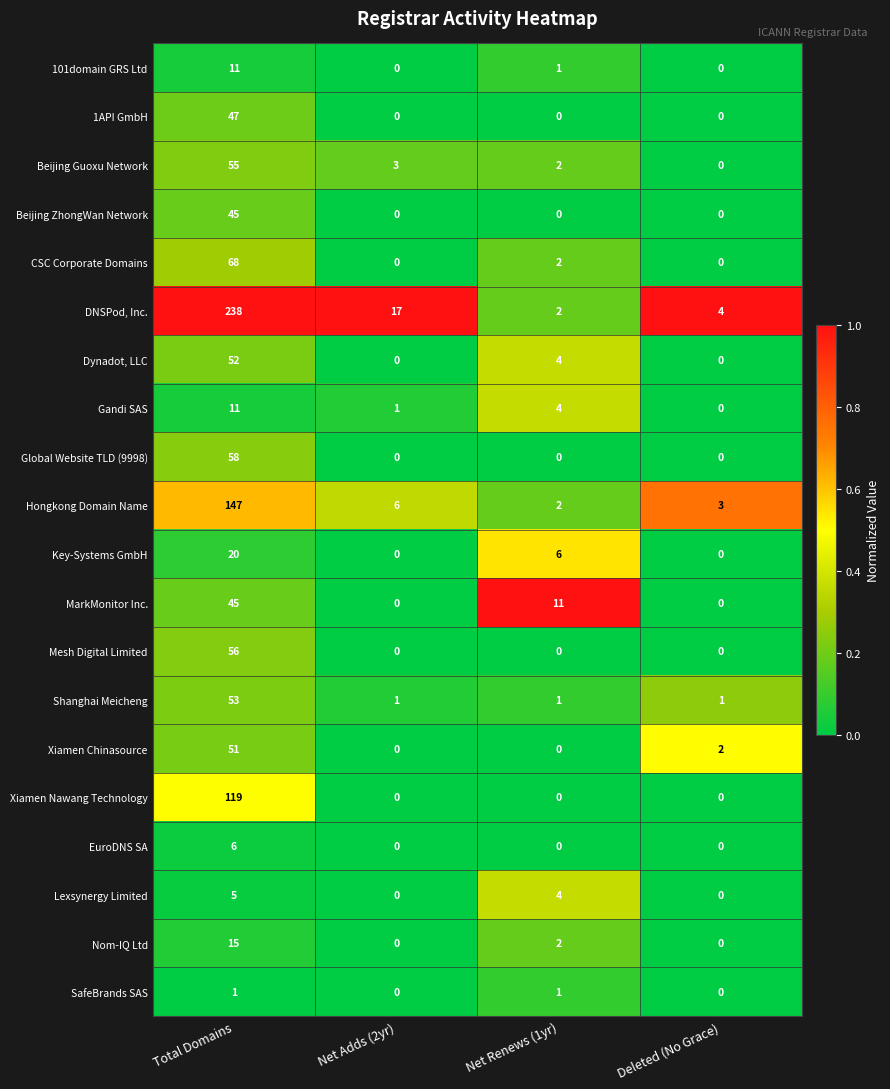

At which category is the sum across all series the highest?

Total Domains